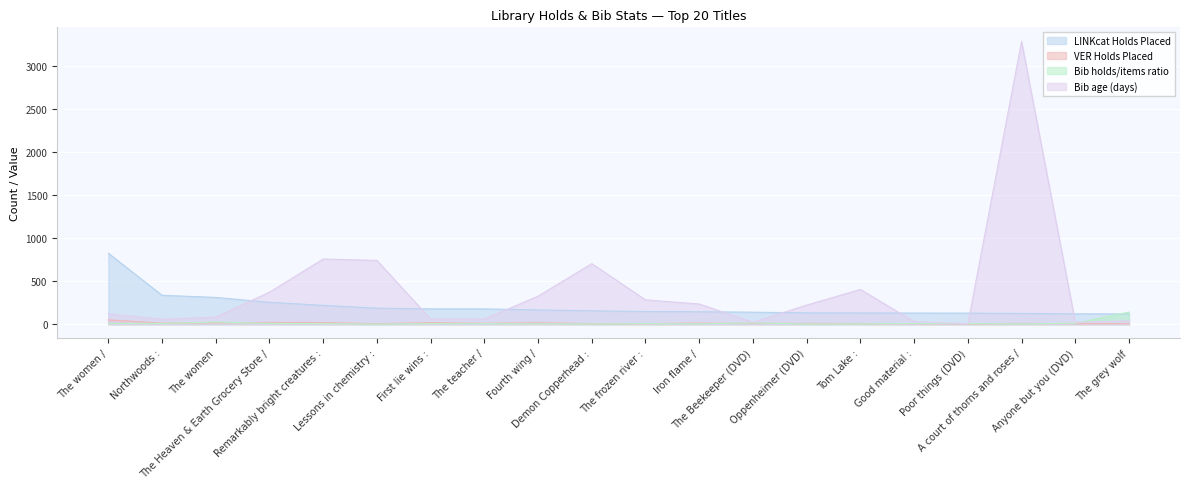

What is the value of the Bib age (days) point at the 20th from the left?

38.0